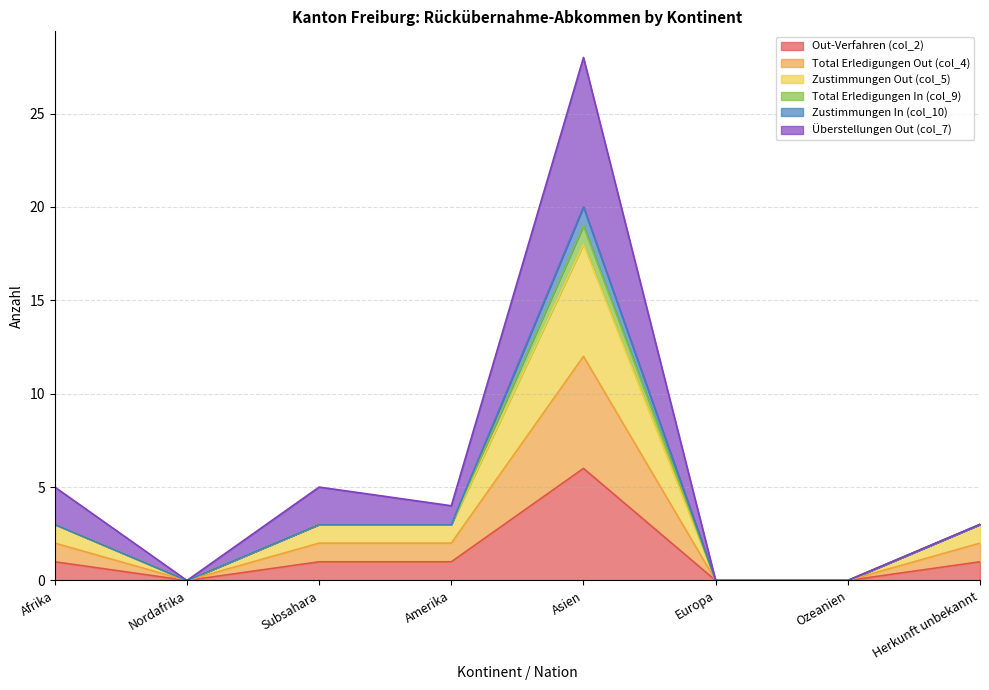

Is it true that Zustimmungen Out (col_5) equals 27 at Asien?

False